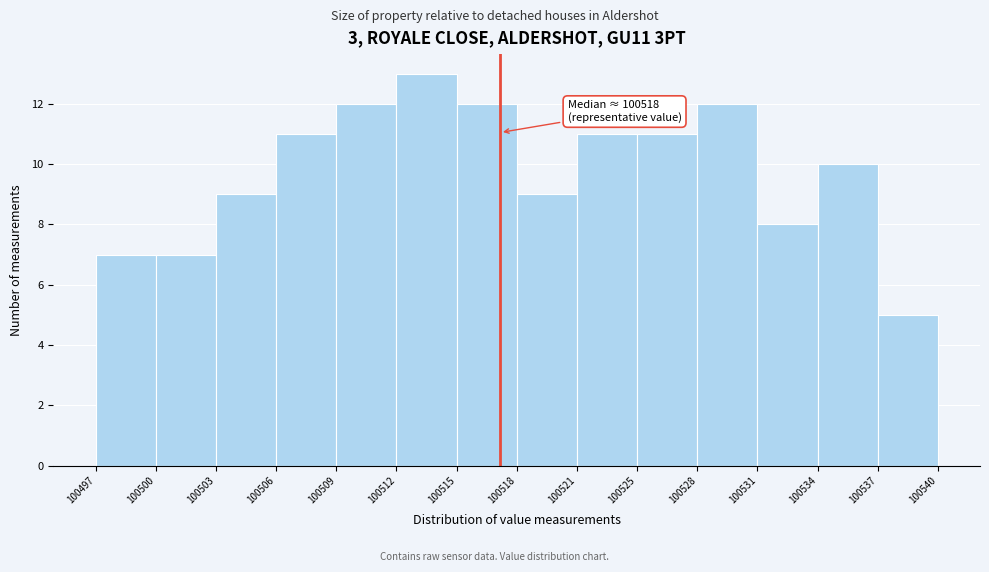

Which range on the x-axis has the tallest bar?

100512 to 100515